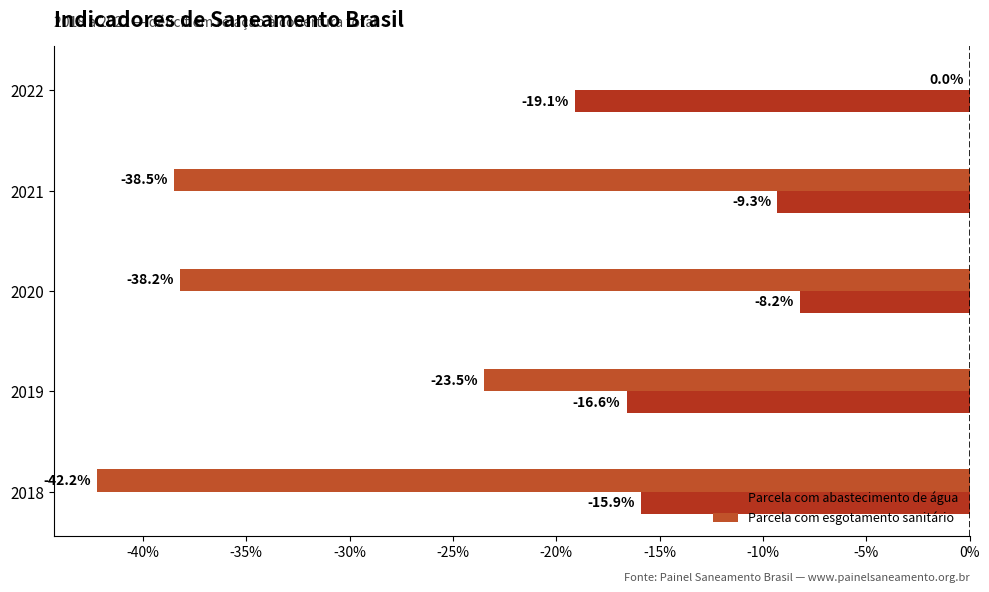

What are all the series names shown in the legend?

Parcela com abastecimento de água, Parcela com esgotamento sanitário